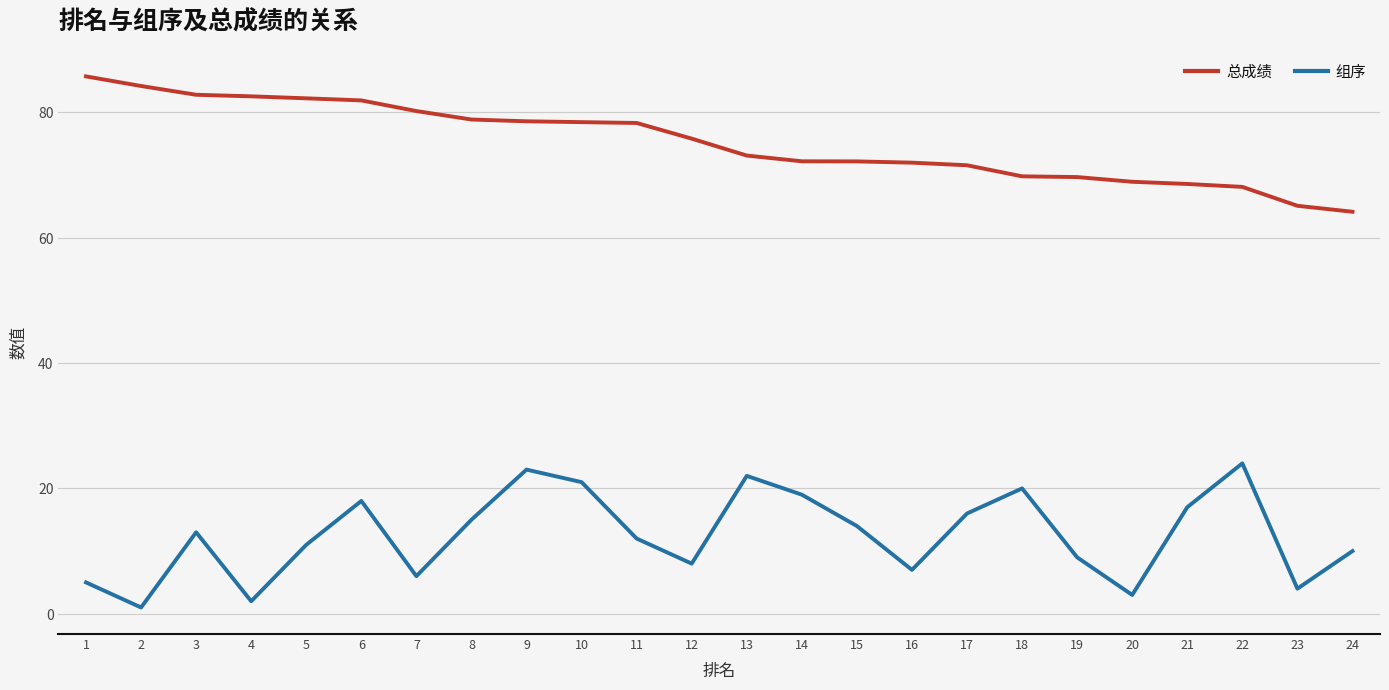

True or false: 组序 and 总成绩 intersect in this chart.

False